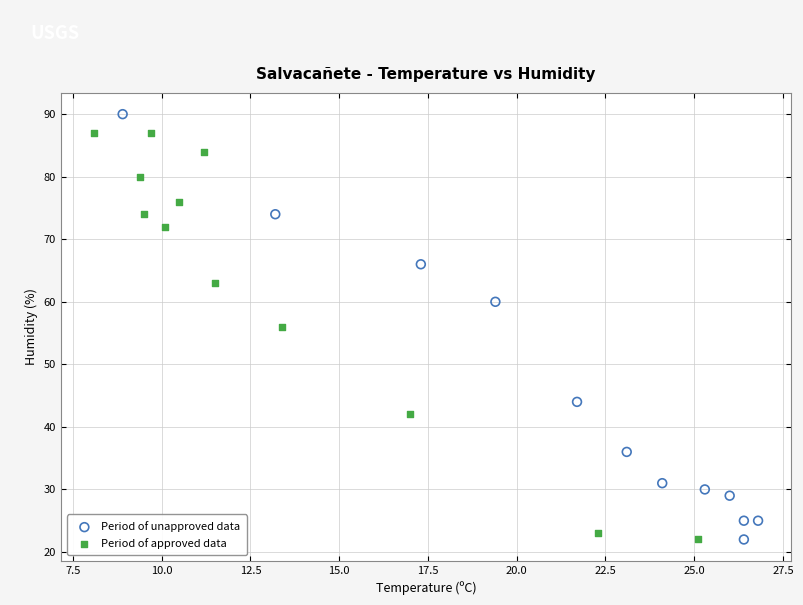

Which series reaches the maximum Y coordinate?

Period of unapproved data